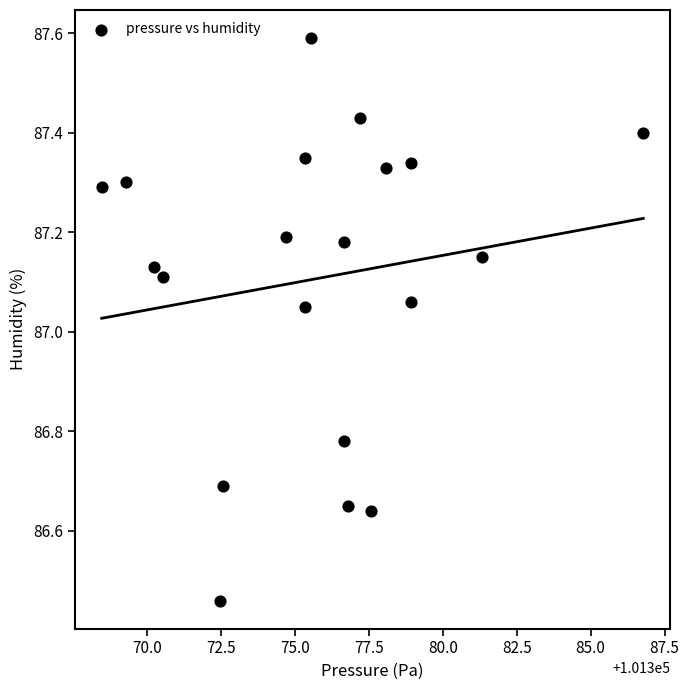

What is the range of X values (max minus min)?

18.3